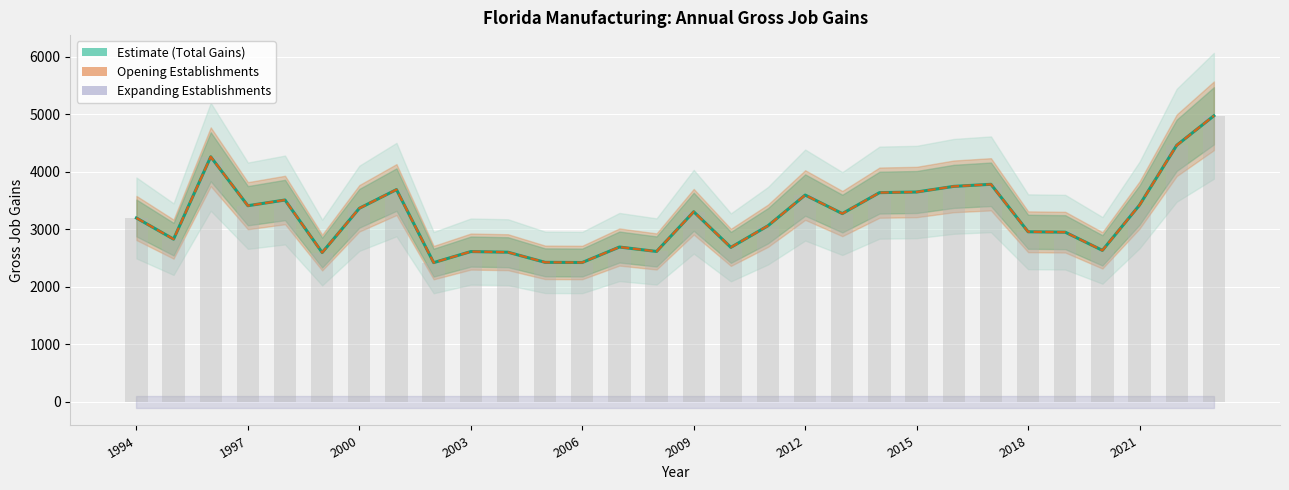

What is the sum of all Opening Establishments values?

96777